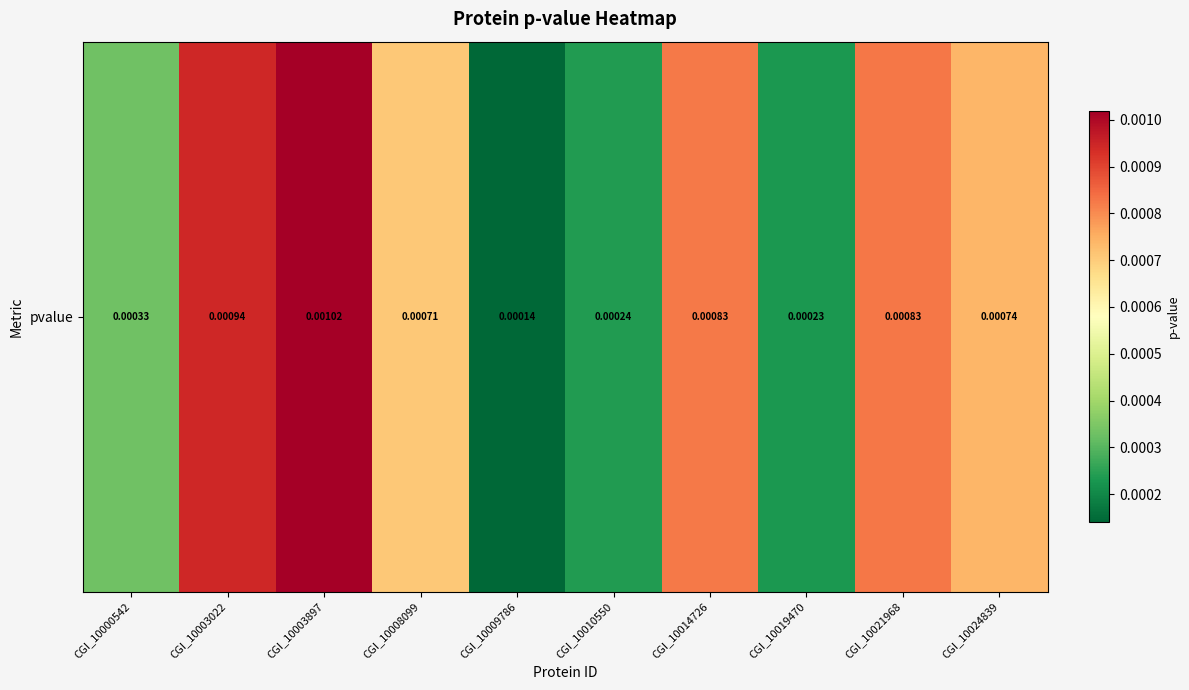

Count the values in the range 0 to 1.

10